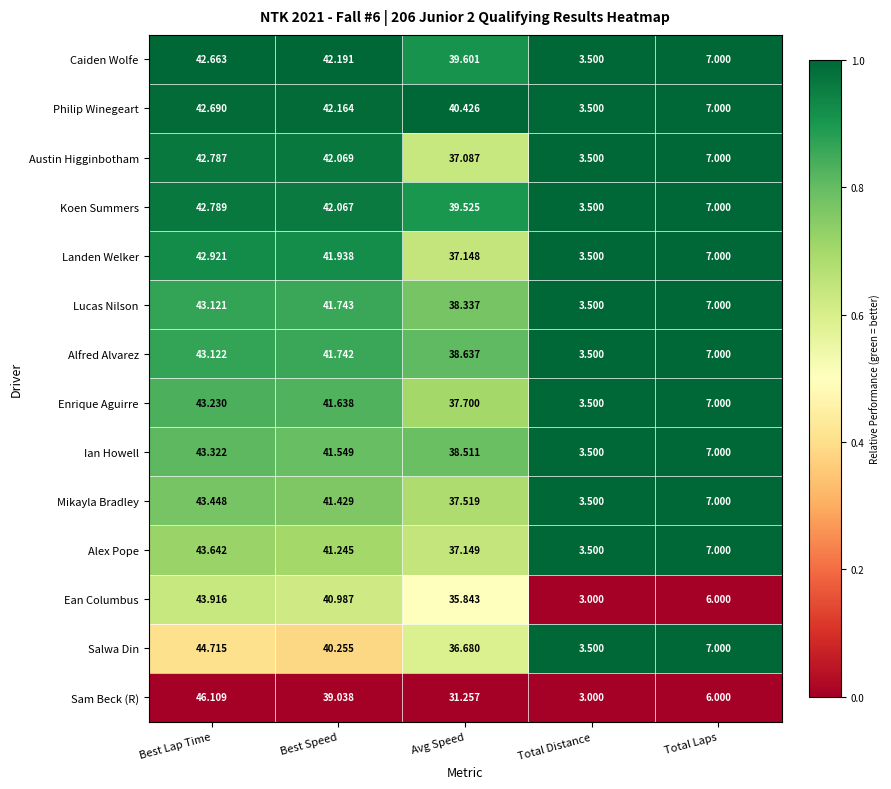

At which label does Sam Beck (R) first exceed 31?

Best Lap Time